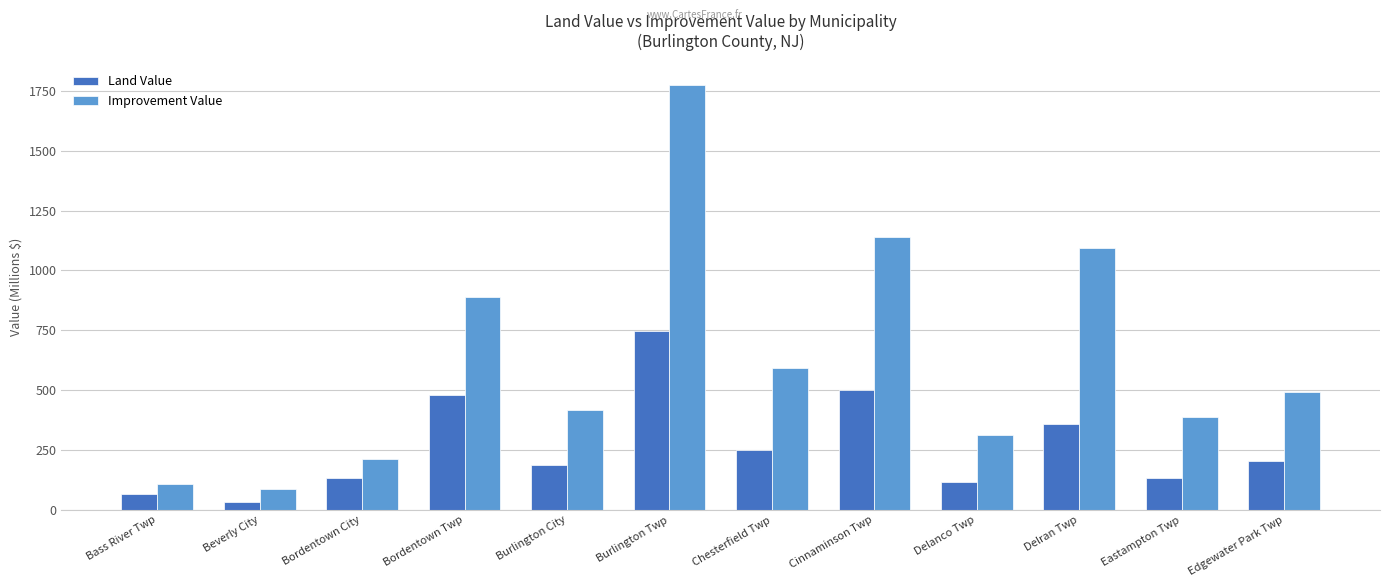

What is the difference between the Improvement Value values at Burlington Twp and Eastampton Twp?

1382.9